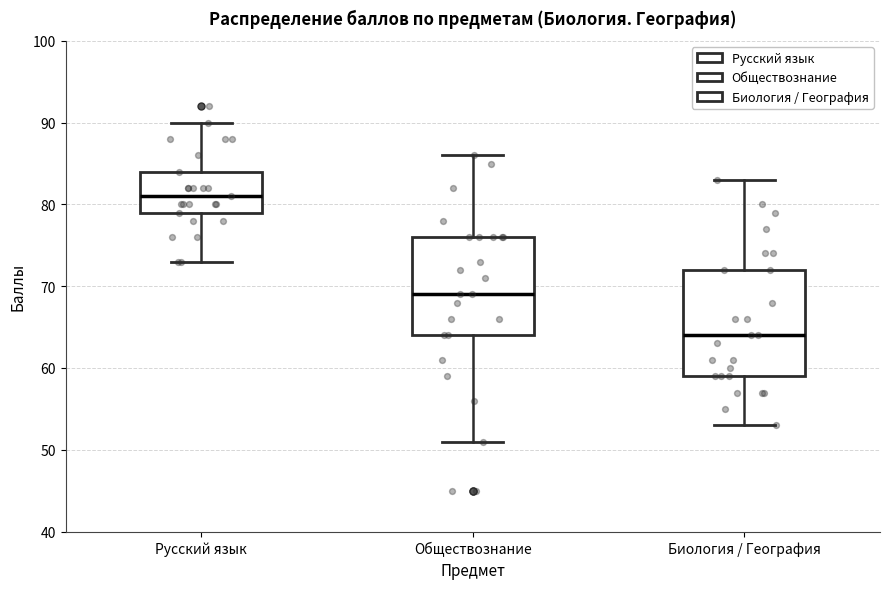

Reading left to right, read every box against the y-axis: the position of its median line, the range the box covers, and the ends of its whiskers. The values are not printed on the chart, so give them approximately, as read against the axis.

Русский язык: median 81, box 79 to 84, whiskers 73 to 90
Обществознание: median 69, box 64 to 76, whiskers 51 to 86
Биология / География: median 64, box 59 to 72, whiskers 53 to 83